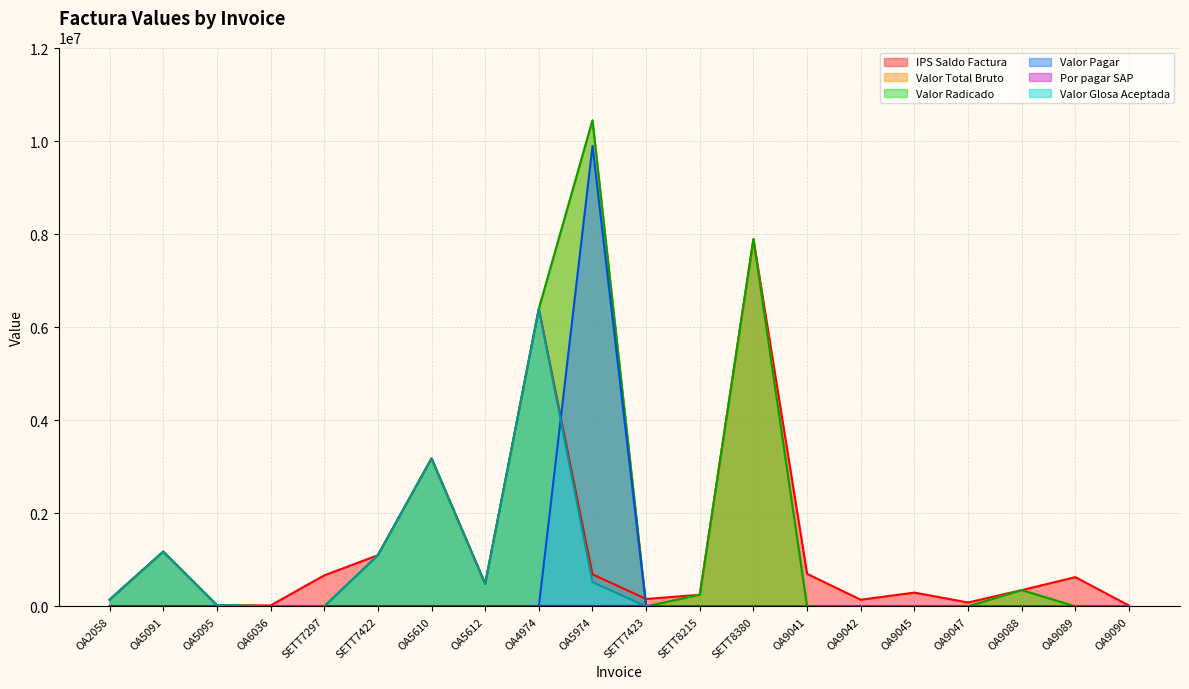

At which category does the chart reach its peak across all series?

OA5974